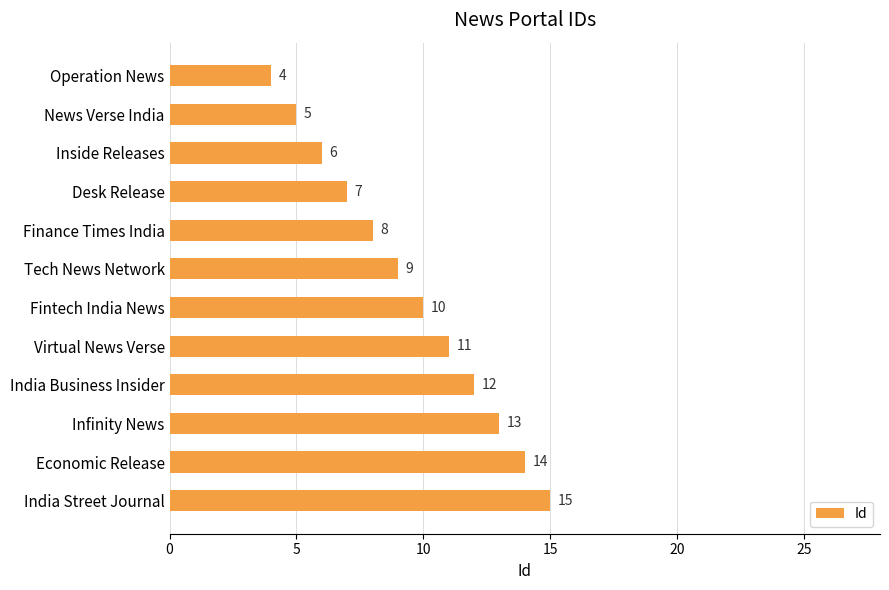

How many categories are shown in the chart?

12